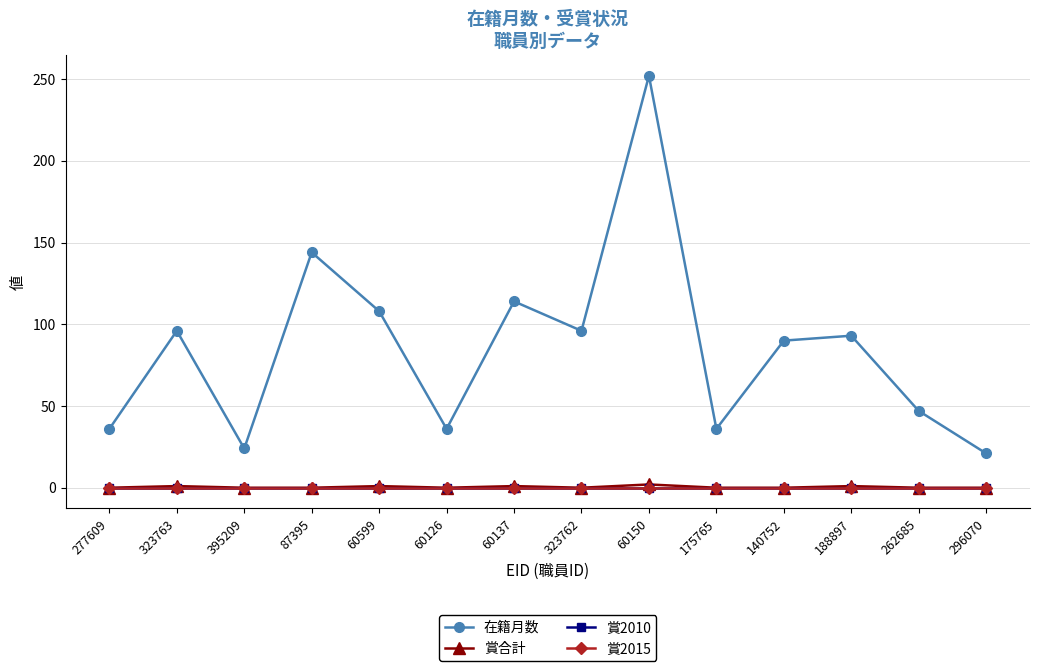

What position from the left is 60137?

7